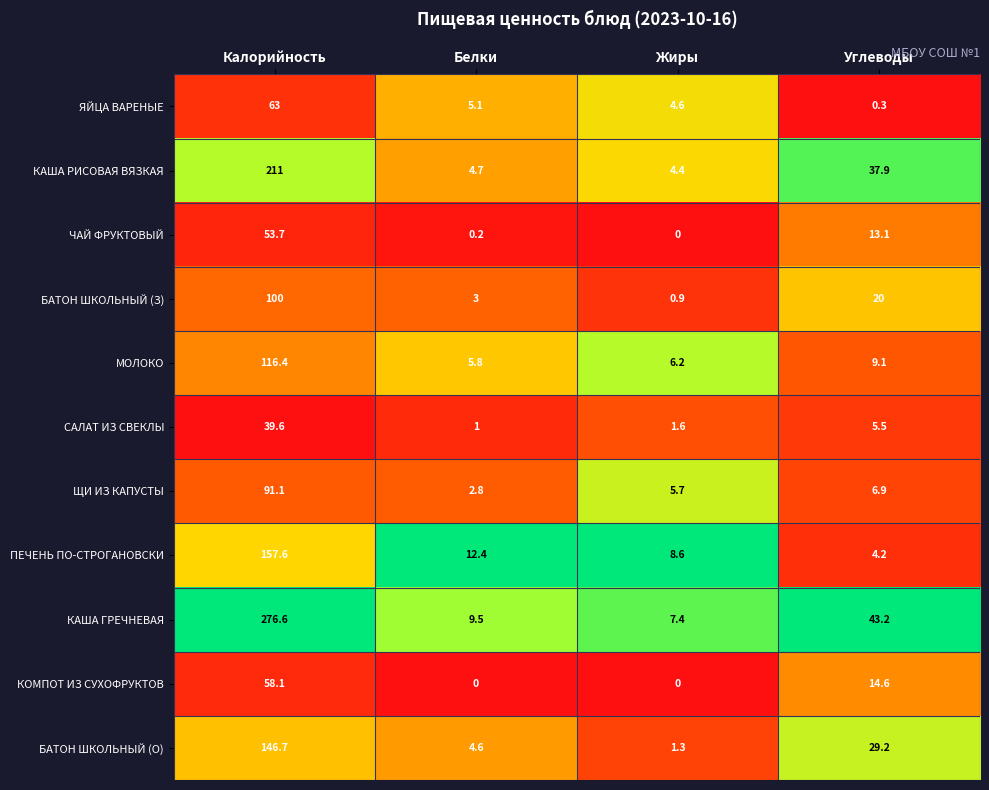

What is the greatest value displayed?

276.6